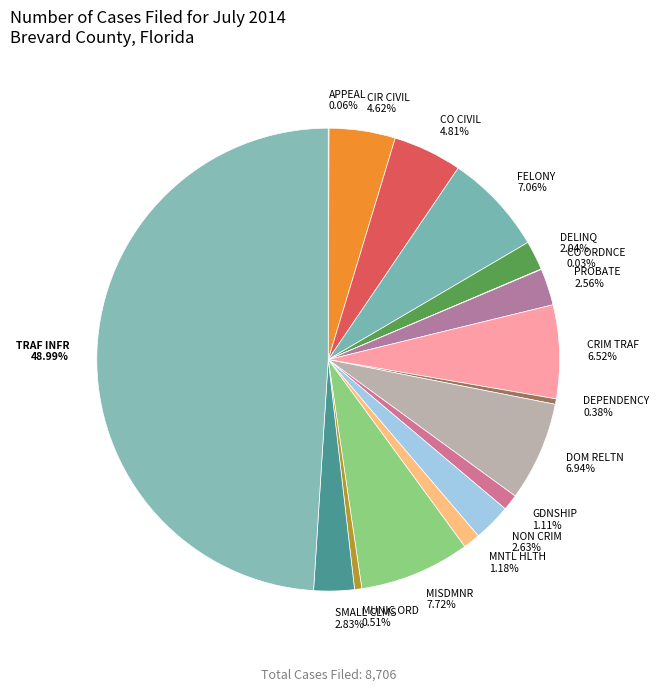

Does CIR CIVIL 4.62% account for over 50% of the chart?

No